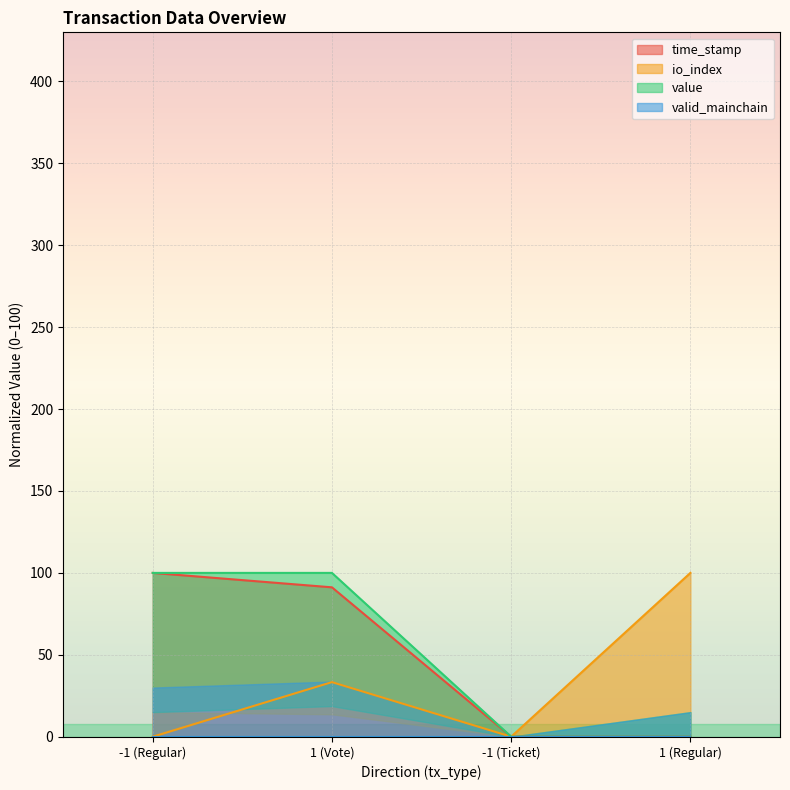

What is the difference between the maximum and minimum values in the io_index series?

100.0